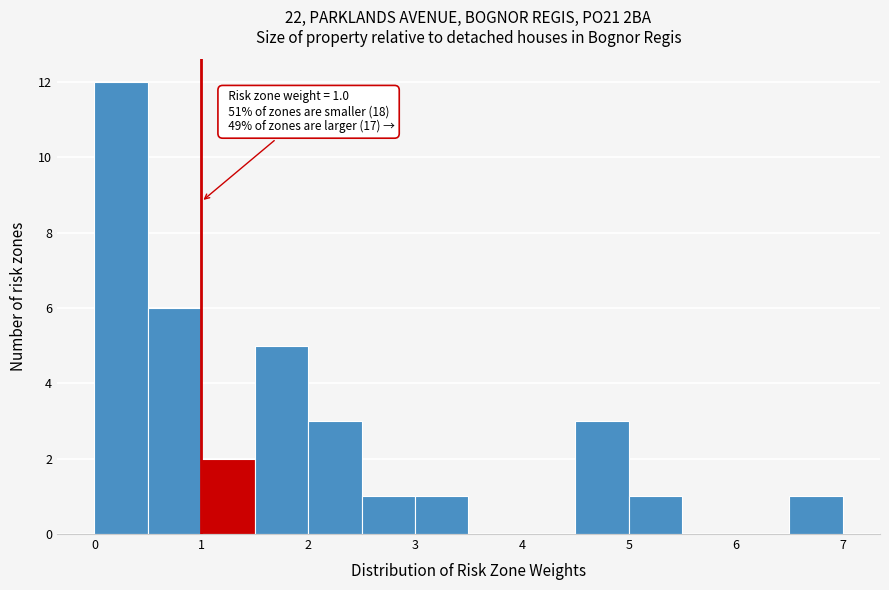

Which range on the x-axis has the tallest bar?

0.0 to 0.5